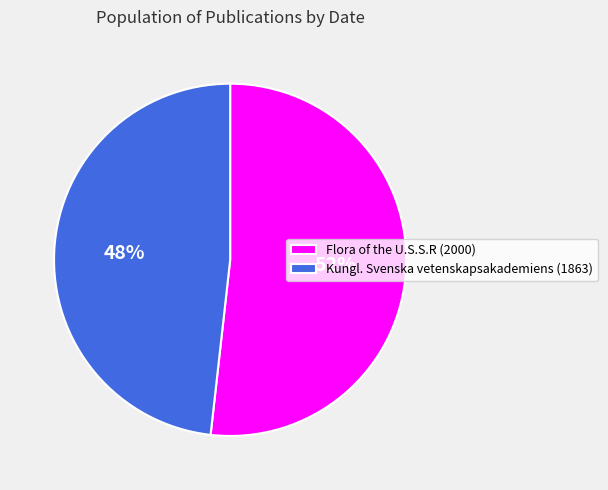

Is it true that Flora of the U.S.S.R (2000) is 41% of the pie?

False